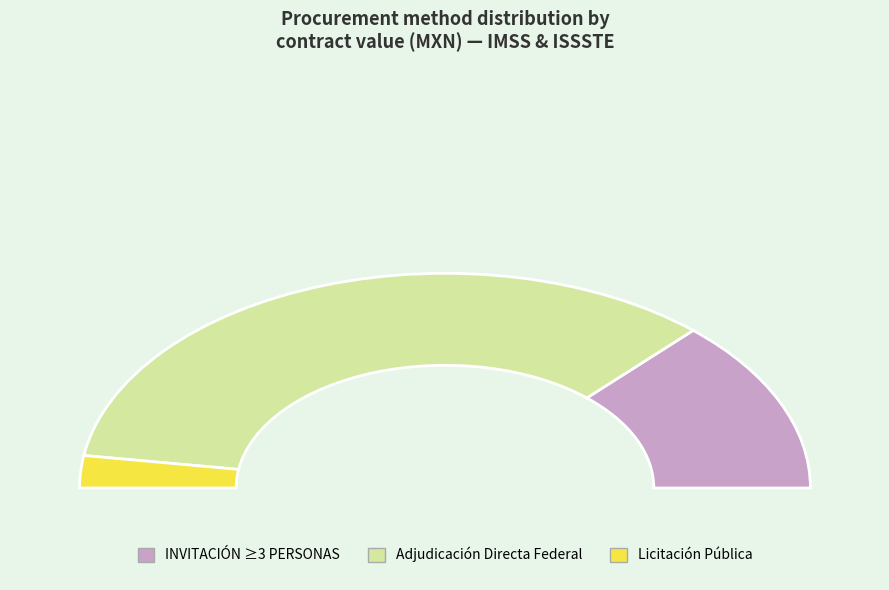

Does open represent more than half of the total?

No